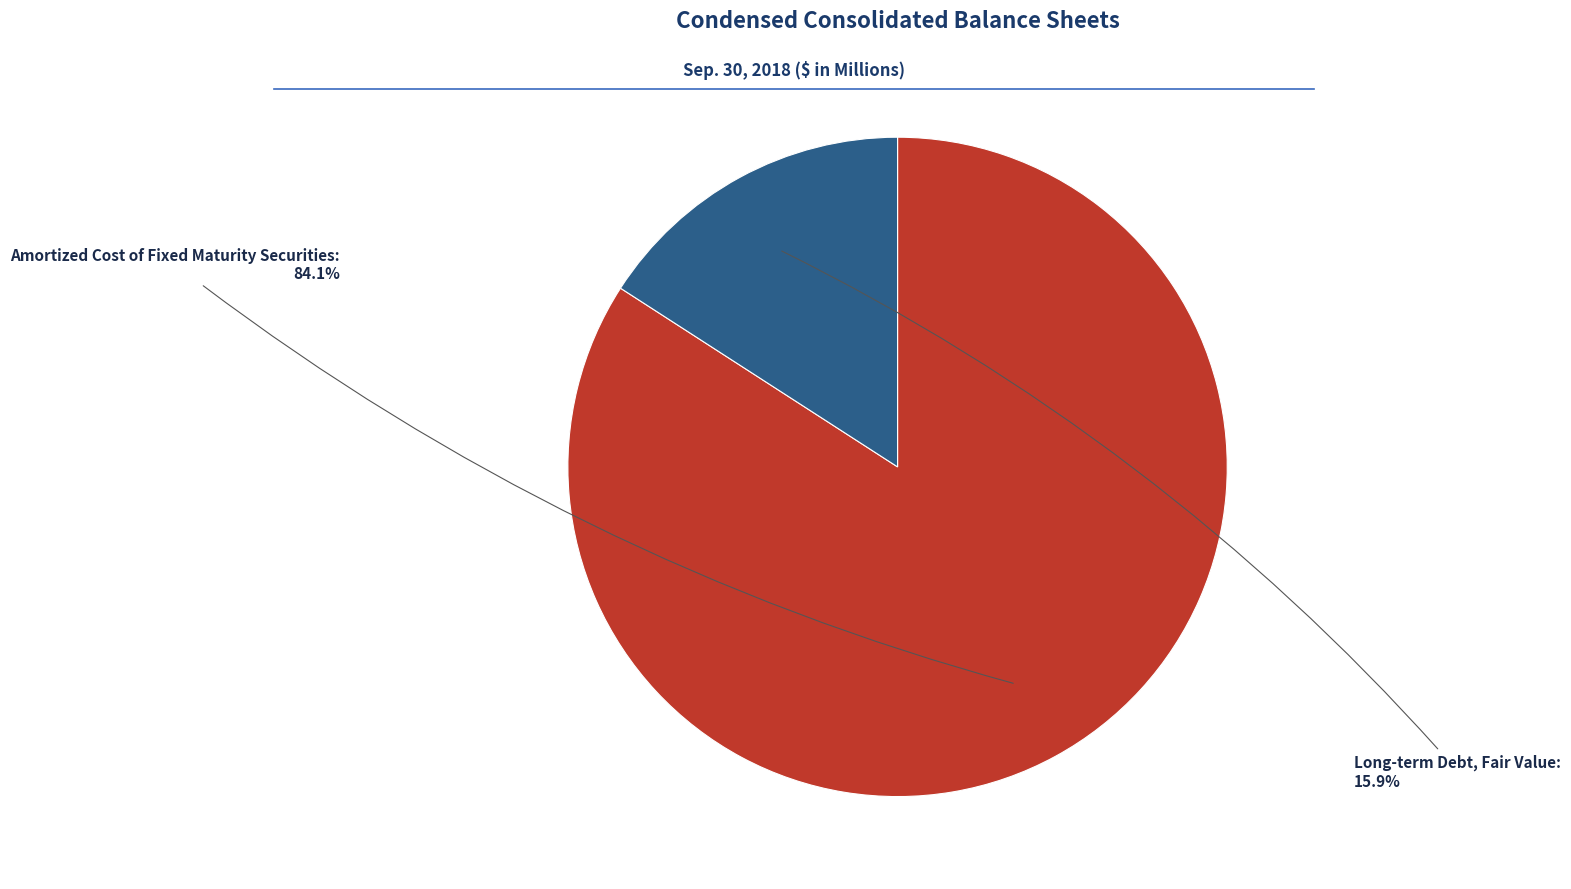

What is the majority slice?

Amortized Cost of Fixed Maturity Securities